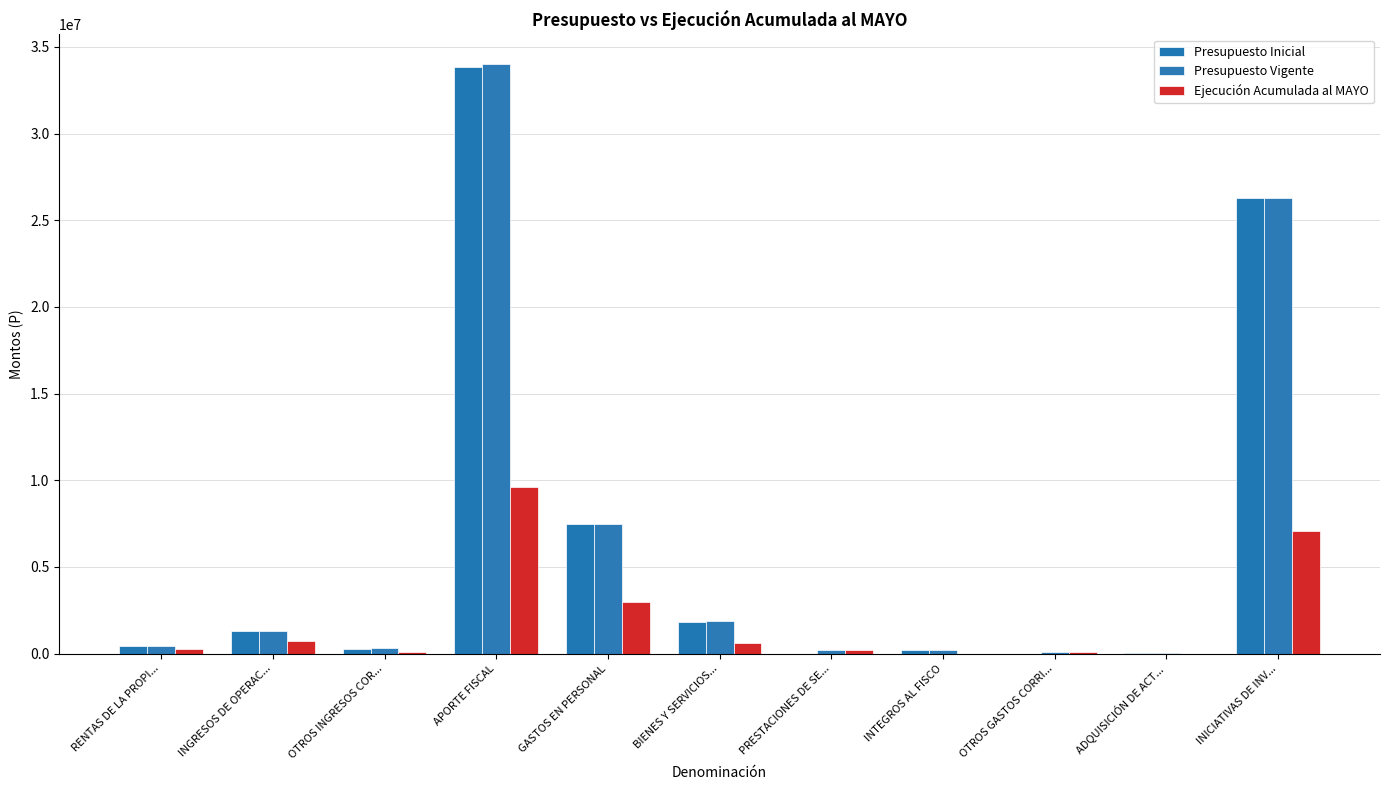

Which series has the largest total across all categories?

Presupuesto Vigente